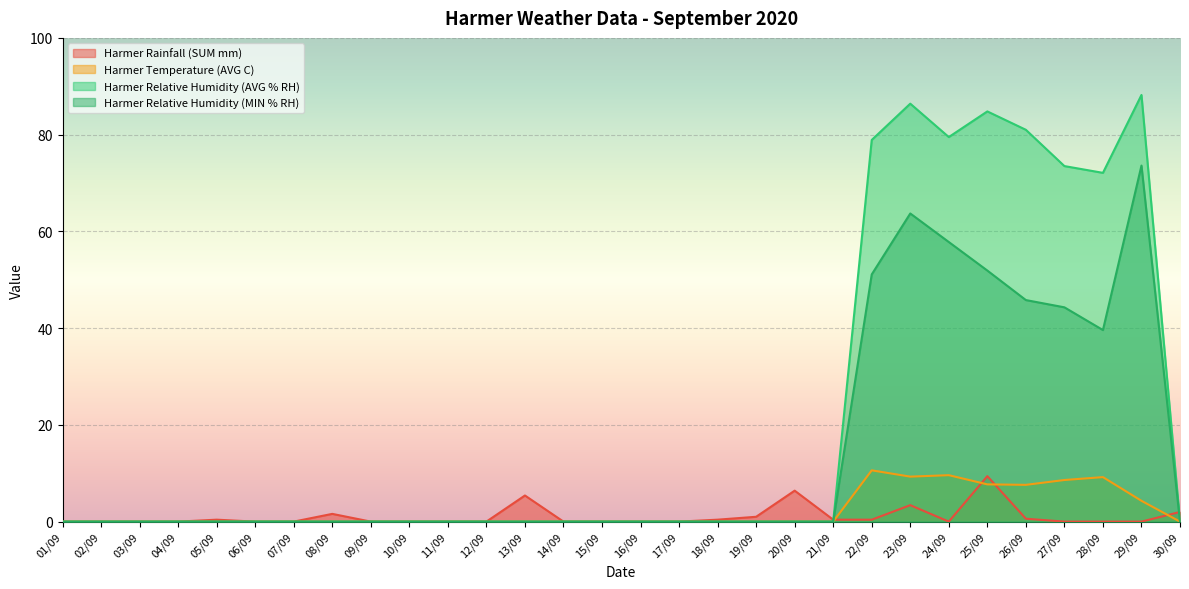

True or false: Harmer Relative Humidity (AVG % RH) has a value of 47.2 at 15/09.

False